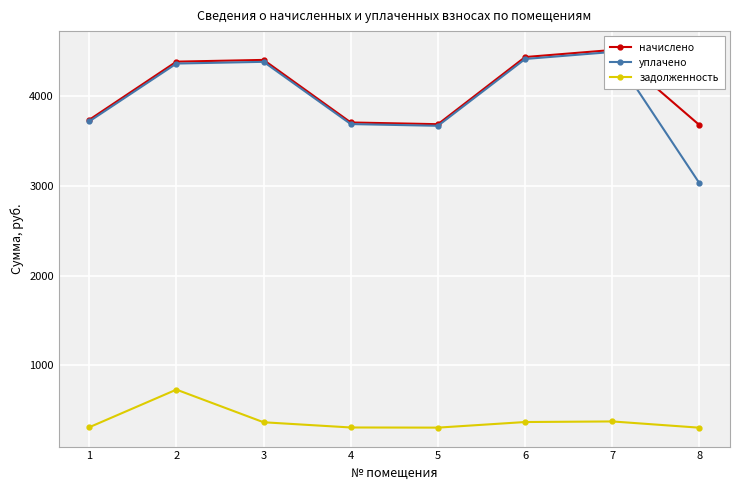

Between 1 and 6, which series saw the biggest shift?

начислено